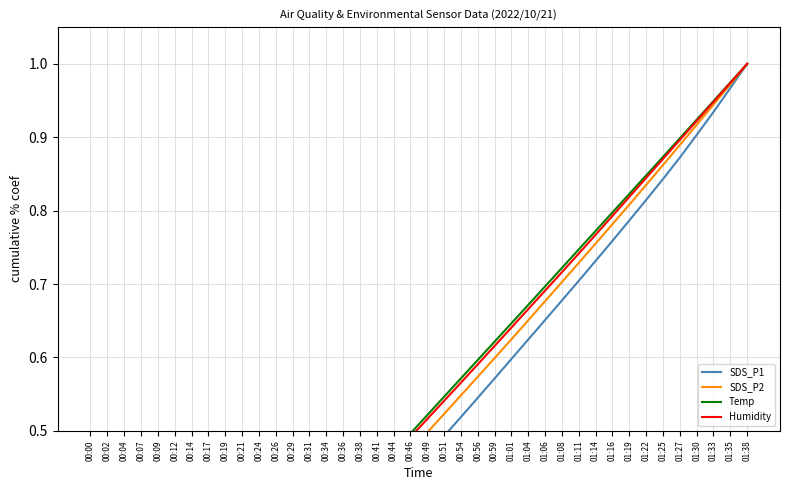

Reading right to left, extract all data points from this chart.

SDS_P1: 01:38=1.0	01:35=1.0	01:33=0.9	01:30=0.9	01:27=0.9	01:25=0.8	01:22=0.8	01:19=0.8	01:16=0.8	01:14=0.7	01:11=0.7	01:08=0.7	01:06=0.7	01:04=0.6	01:01=0.6	00:59=0.6	00:56=0.5	00:54=0.5	00:51=0.5	00:49=0.5	00:46=0.4	00:44=0.4	00:41=0.4	00:38=0.4	00:36=0.3	00:34=0.3	00:31=0.3	00:29=0.3	00:26=0.3	00:24=0.2	00:21=0.2	00:19=0.2	00:17=0.2	00:14=0.1	00:12=0.1	00:09=0.1	00:07=0.1	00:04=0.1	00:02=0.0	00:00=0.0
SDS_P2: 01:38=1.0	01:35=1.0	01:33=0.9	01:30=0.9	01:27=0.9	01:25=0.9	01:22=0.8	01:19=0.8	01:16=0.8	01:14=0.8	01:11=0.7	01:08=0.7	01:06=0.7	01:04=0.7	01:01=0.6	00:59=0.6	00:56=0.6	00:54=0.5	00:51=0.5	00:49=0.5	00:46=0.5	00:44=0.4	00:41=0.4	00:38=0.4	00:36=0.4	00:34=0.3	00:31=0.3	00:29=0.3	00:26=0.3	00:24=0.3	00:21=0.2	00:19=0.2	00:17=0.2	00:14=0.2	00:12=0.1	00:09=0.1	00:07=0.1	00:04=0.1	00:02=0.0	00:00=0.0
Temp: 01:38=1.0	01:35=1.0	01:33=0.9	01:30=0.9	01:27=0.9	01:25=0.9	01:22=0.8	01:19=0.8	01:16=0.8	01:14=0.8	01:11=0.7	01:08=0.7	01:06=0.7	01:04=0.7	01:01=0.6	00:59=0.6	00:56=0.6	00:54=0.6	00:51=0.5	00:49=0.5	00:46=0.5	00:44=0.5	00:41=0.4	00:38=0.4	00:36=0.4	00:34=0.4	00:31=0.3	00:29=0.3	00:26=0.3	00:24=0.3	00:21=0.2	00:19=0.2	00:17=0.2	00:14=0.2	00:12=0.1	00:09=0.1	00:07=0.1	00:04=0.1	00:02=0.0	00:00=0.0
Humidity: 01:38=1.0	01:35=1.0	01:33=0.9	01:30=0.9	01:27=0.9	01:25=0.9	01:22=0.8	01:19=0.8	01:16=0.8	01:14=0.8	01:11=0.7	01:08=0.7	01:06=0.7	01:04=0.7	01:01=0.6	00:59=0.6	00:56=0.6	00:54=0.6	00:51=0.5	00:49=0.5	00:46=0.5	00:44=0.5	00:41=0.4	00:38=0.4	00:36=0.4	00:34=0.4	00:31=0.3	00:29=0.3	00:26=0.3	00:24=0.3	00:21=0.2	00:19=0.2	00:17=0.2	00:14=0.2	00:12=0.1	00:09=0.1	00:07=0.1	00:04=0.1	00:02=0.0	00:00=0.0